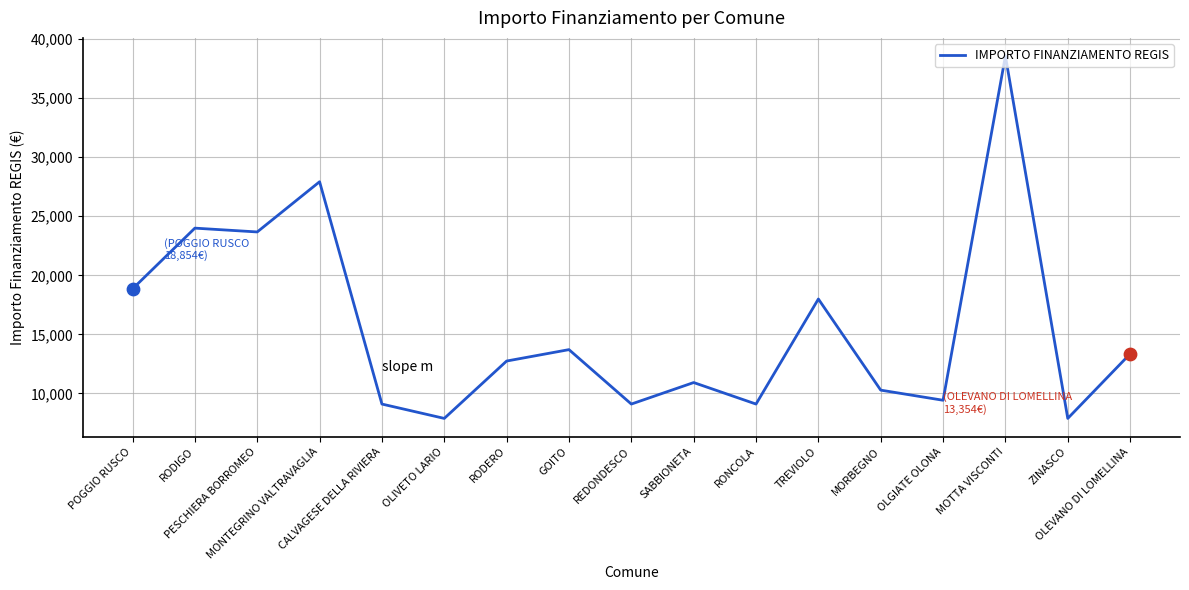

What is the ratio of the value at MONTEGRINO VALTRAVAGLIA to the value at POGGIO RUSCO?

1.5